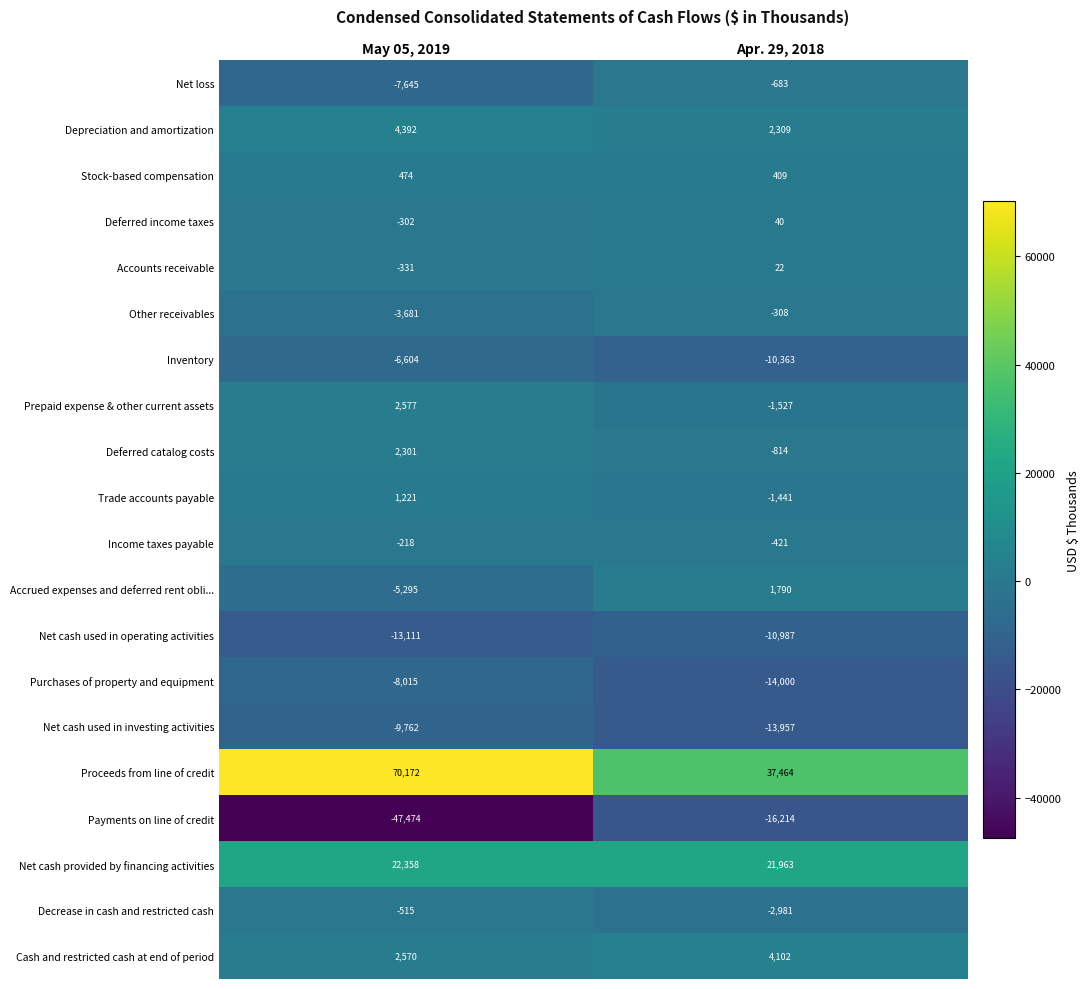

What is the difference between the Stock-based compensation values at Apr. 29, 2018 and May 05, 2019?

65